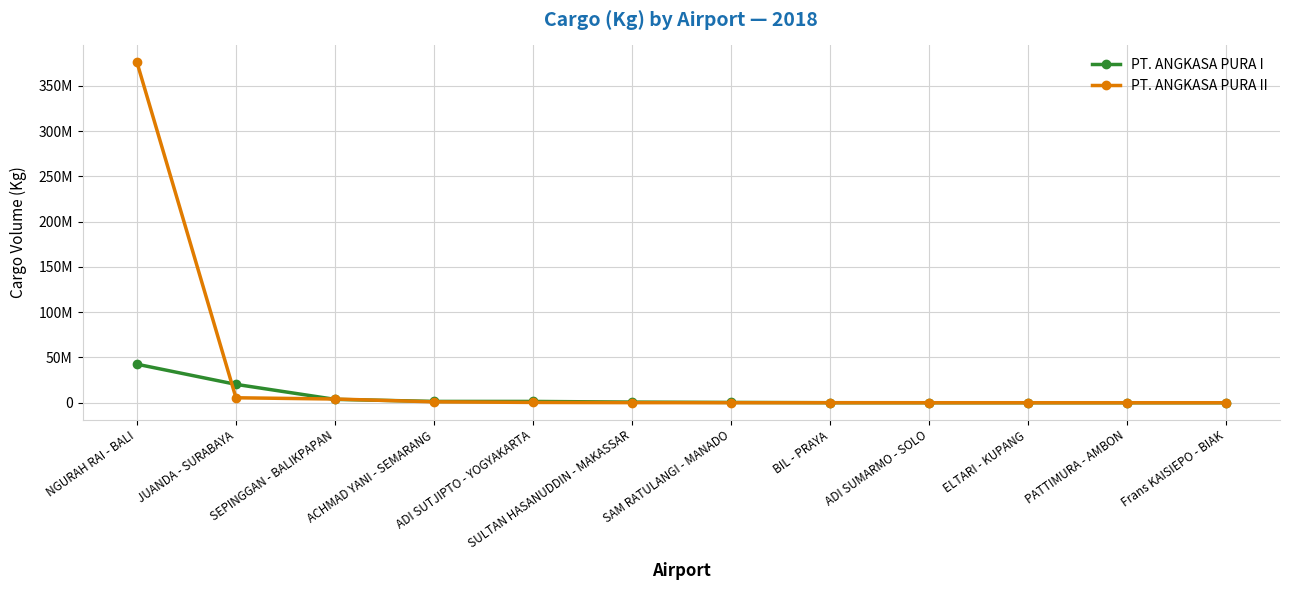

Which series has the largest total across all categories?

PT. ANGKASA PURA II